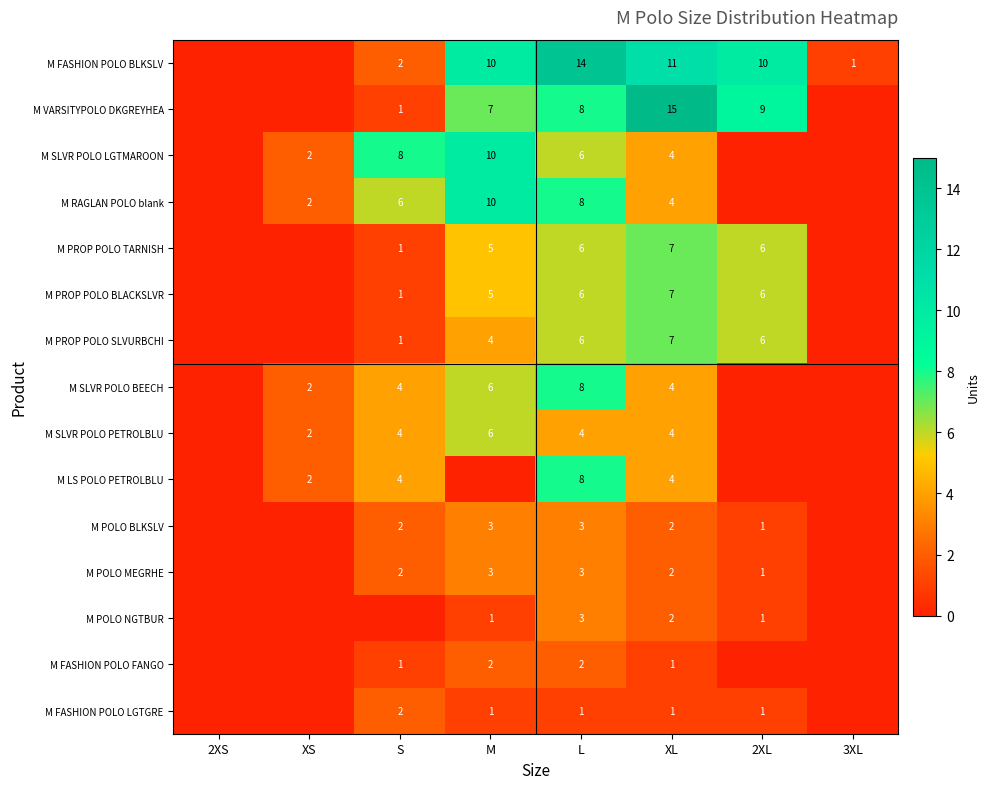

Between L and XL, which series saw the biggest shift?

M VARSITYPOLO DKGREYHEA